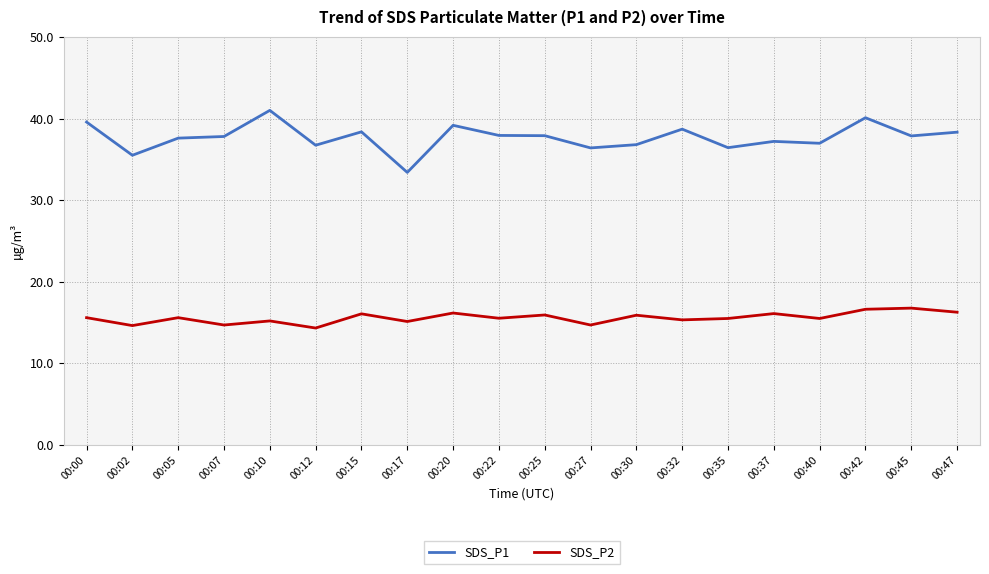

What is the difference between the highest and lowest values at 00:25?

22.0